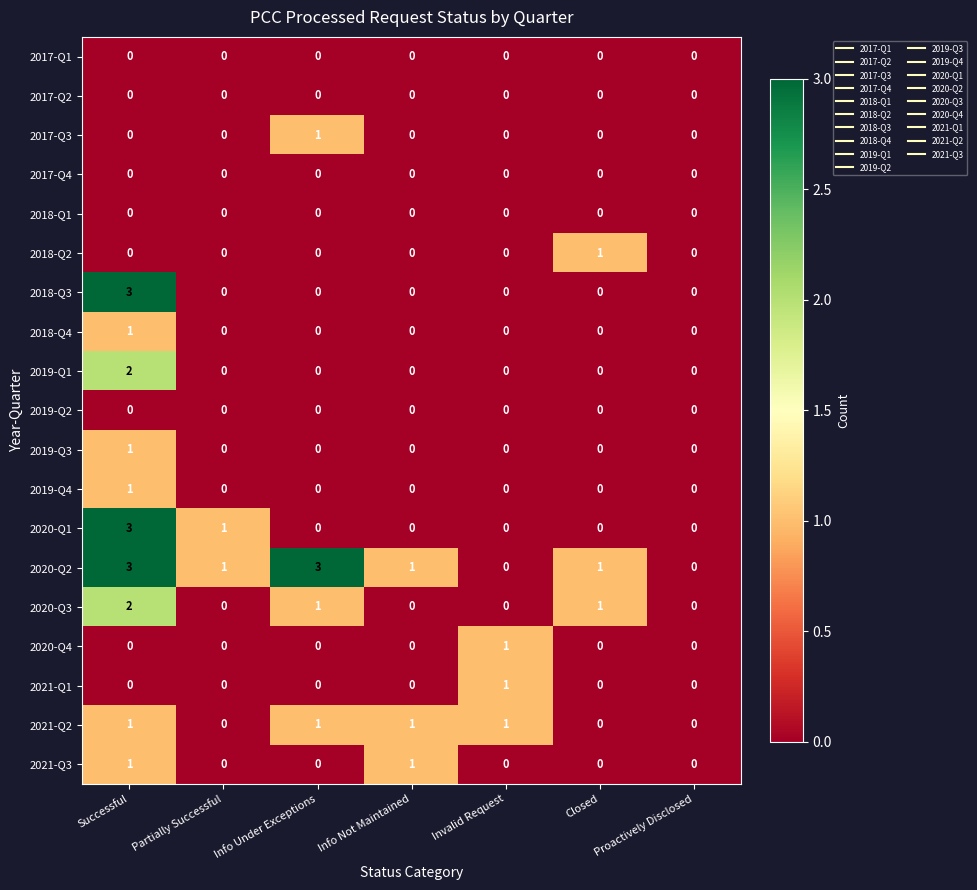

What is the maximum value shown in the chart?

3